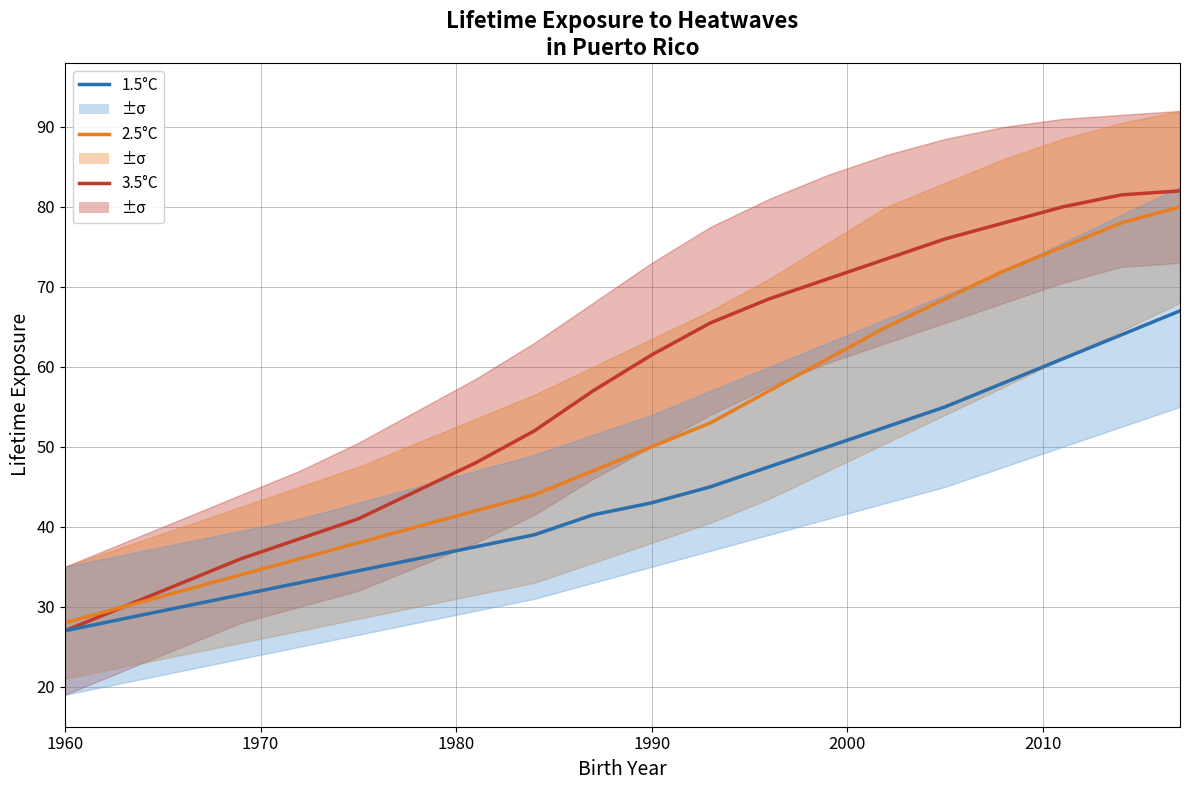

How many data points in 1.5°C are less than 43?

10